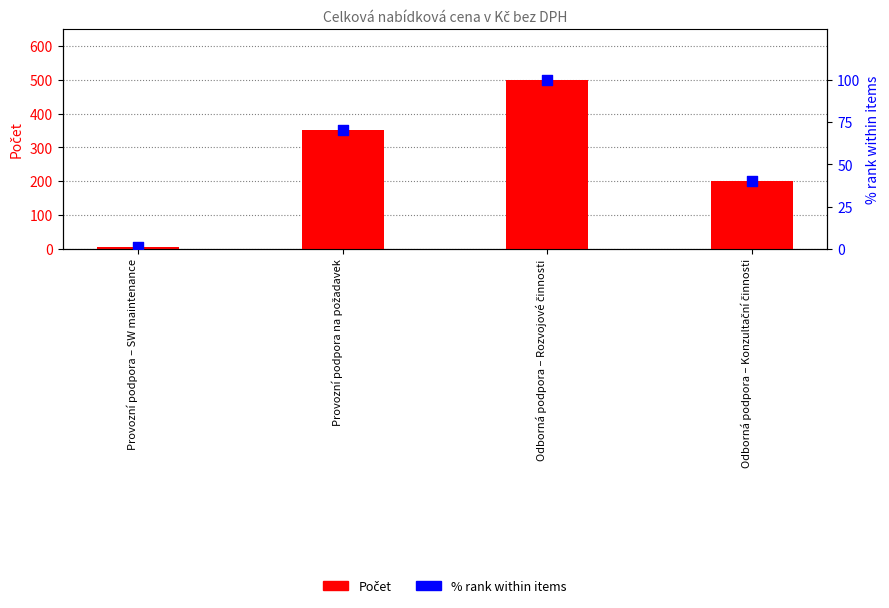

At how many categories does at least one series exceed 354?

1